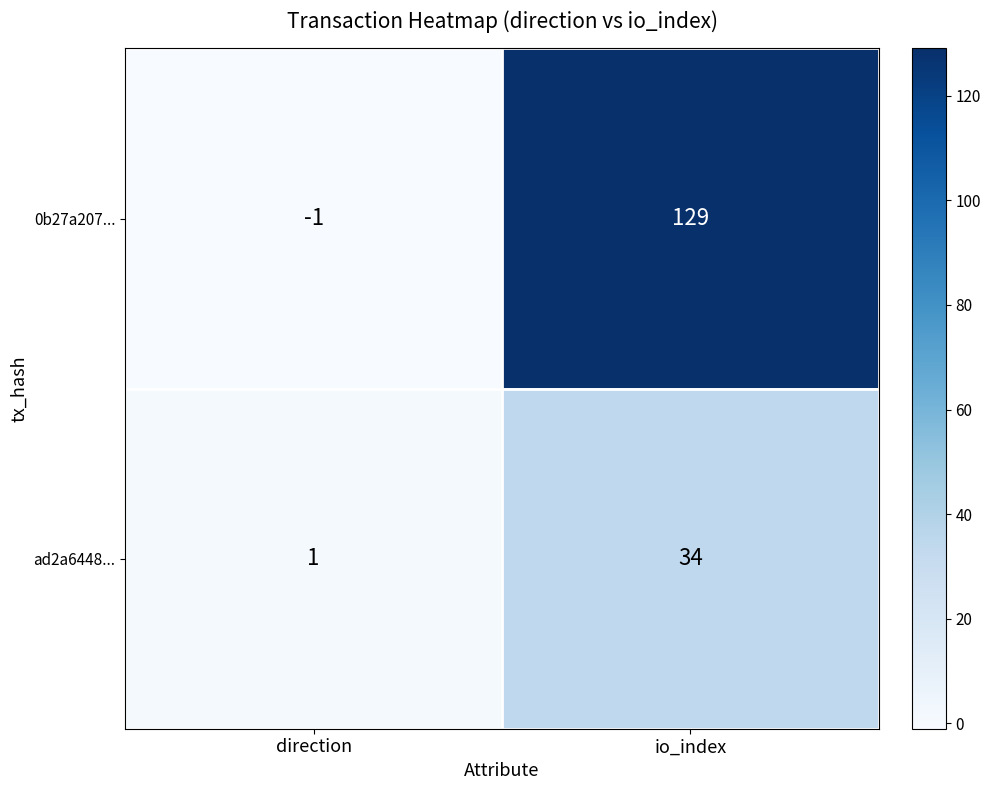

Between direction and io_index, which series saw the biggest shift?

0b27a207...